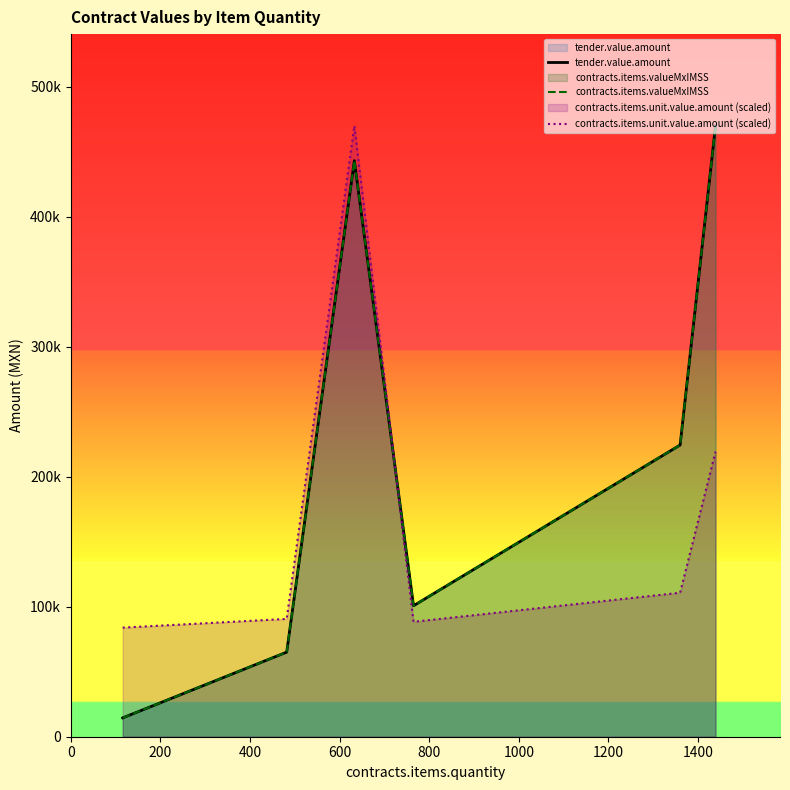

Does the chart display data point markers on the line(s)?

No